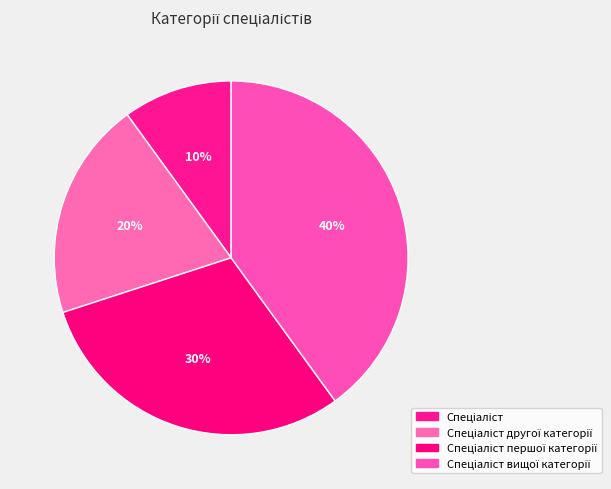

To the nearest percent, what is the combined percentage of Спеціаліст першої категорії and Спеціаліст вищої категорії?

70%